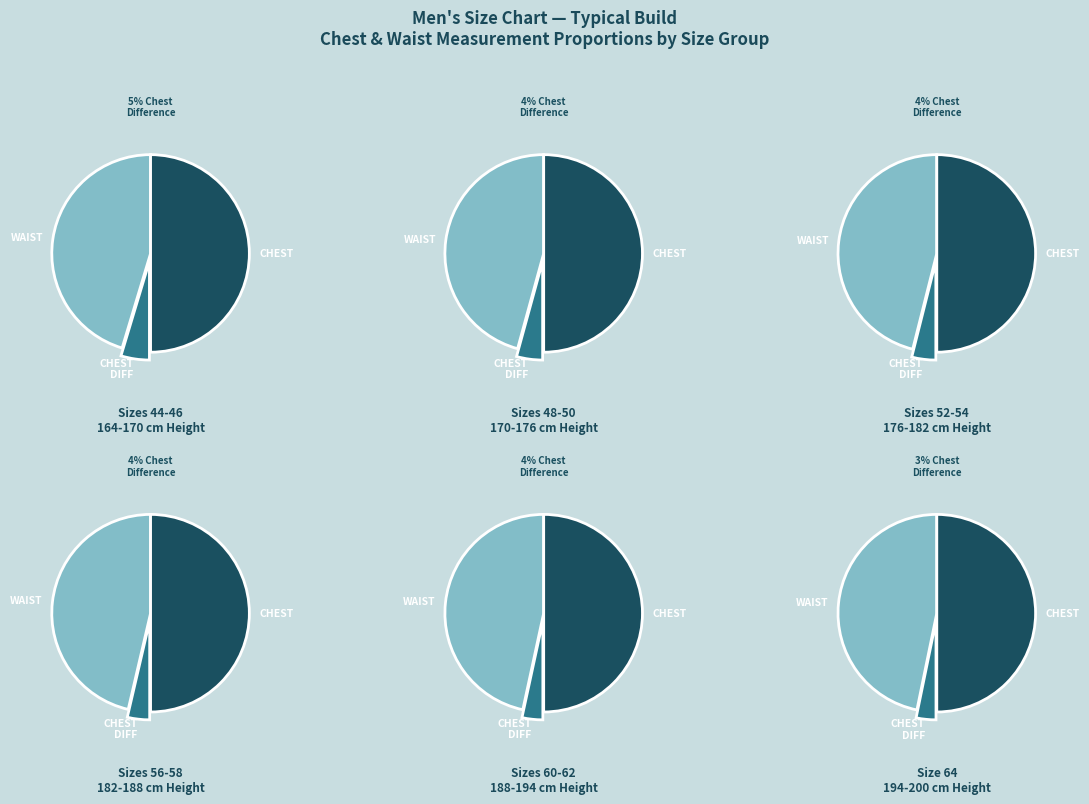

Does any single category account for the majority?

No